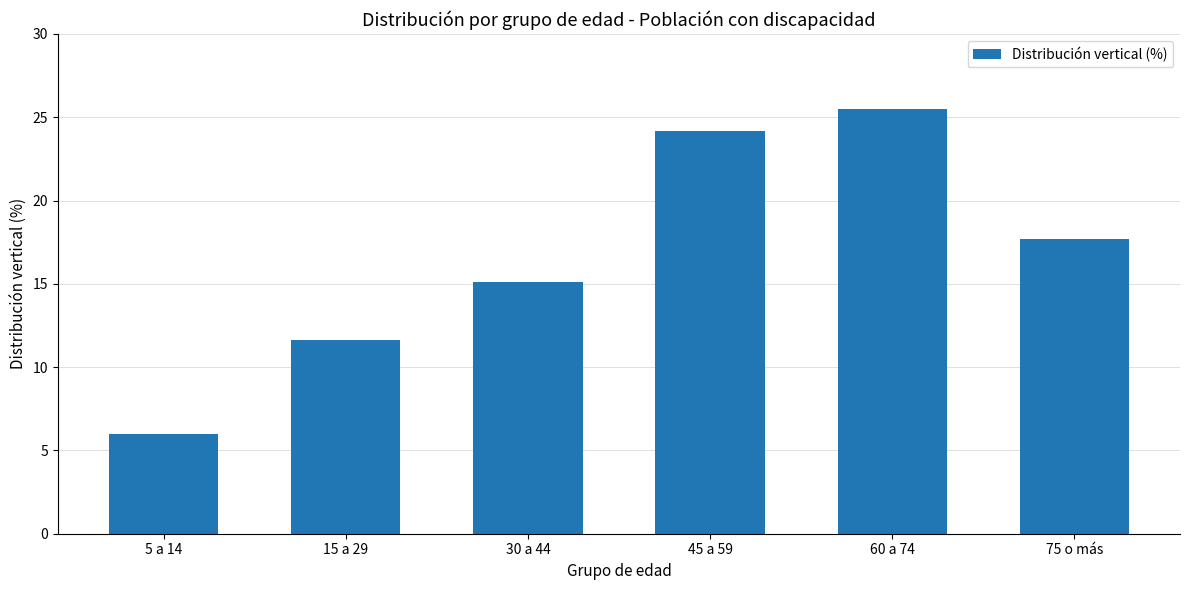

What is the sum of the values at 60 a 74 and 30 a 44?

40.6